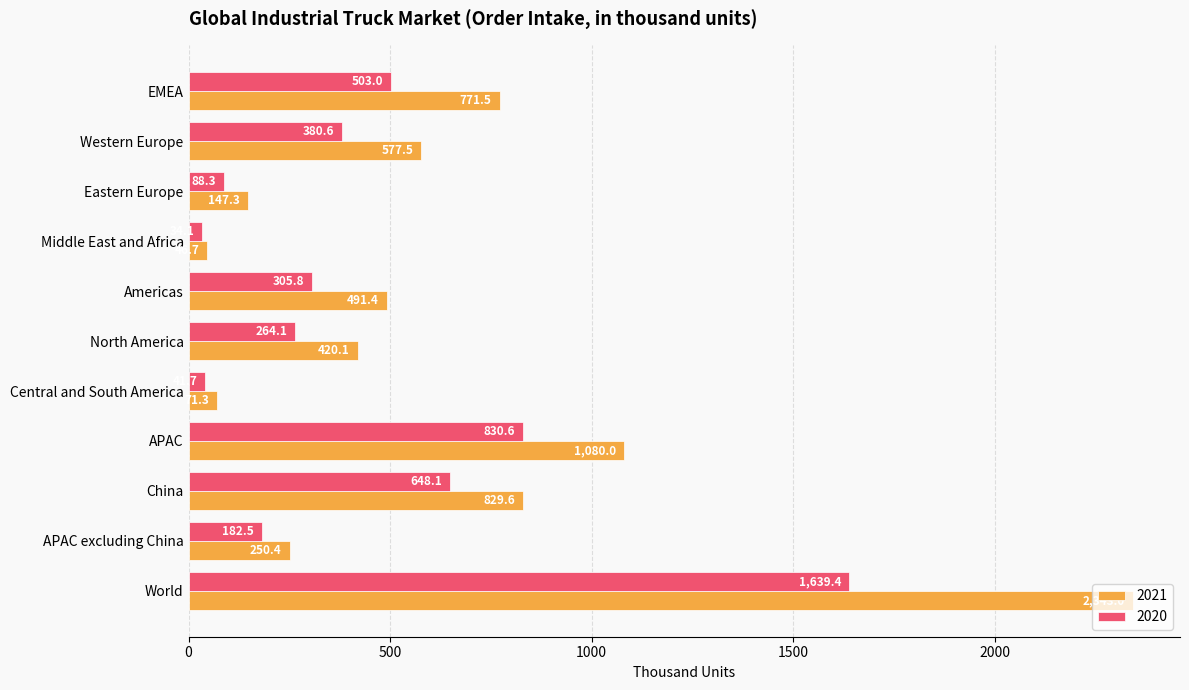

At how many categories does at least one series exceed 263?

7